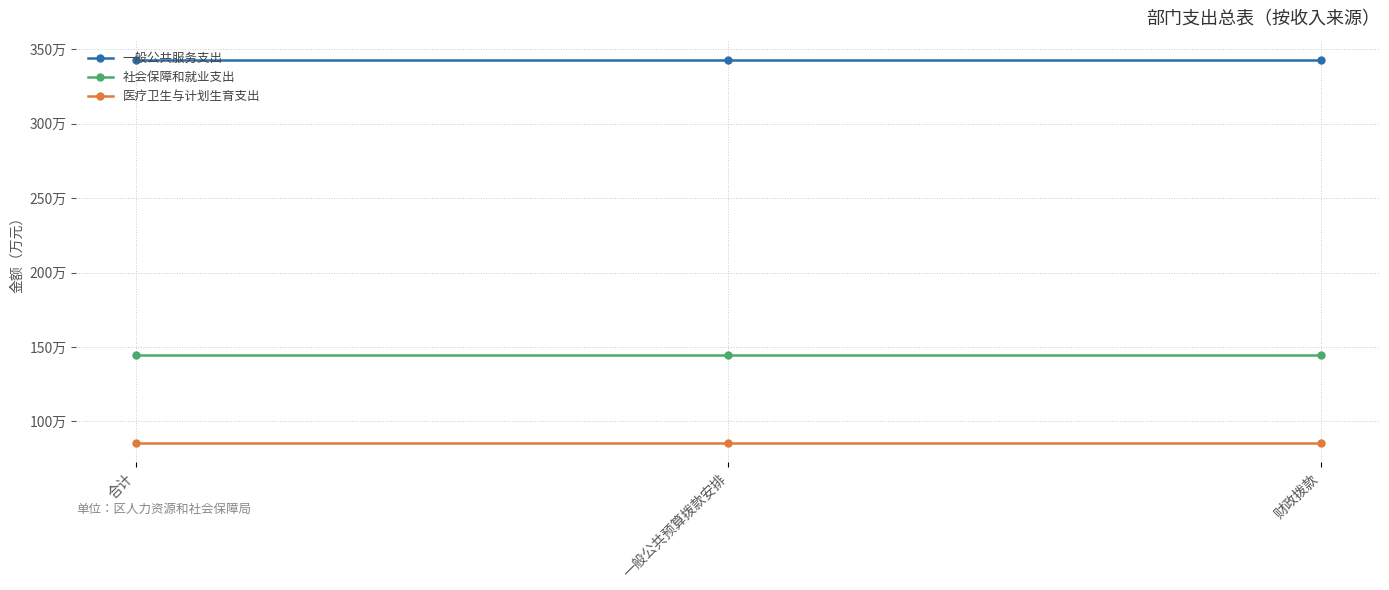

Is this an area chart (filled region under the line)?

No